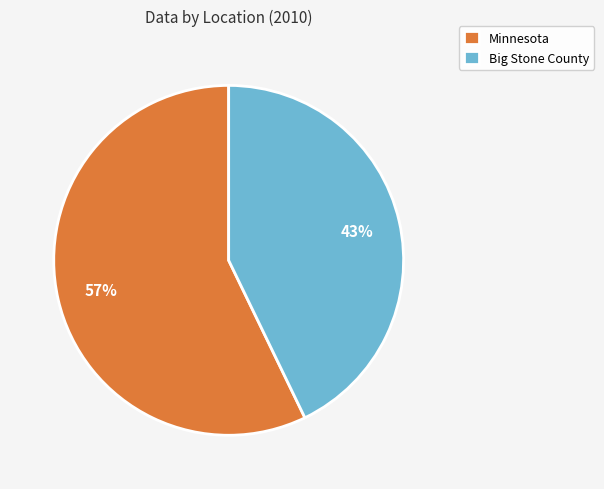

How many segments does this pie chart have?

2